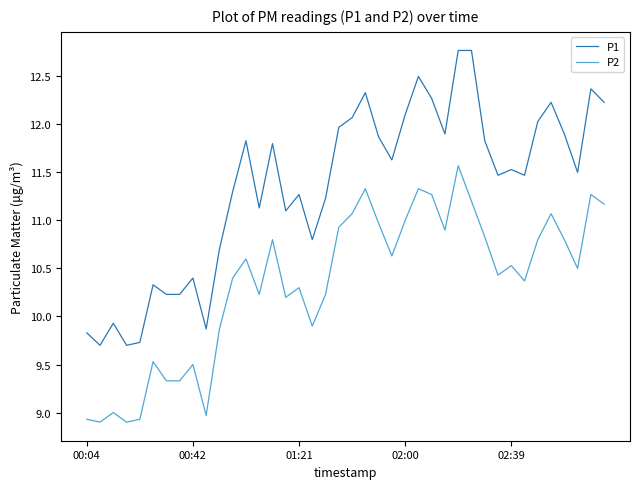

What is the maximum value for P1?

12.8